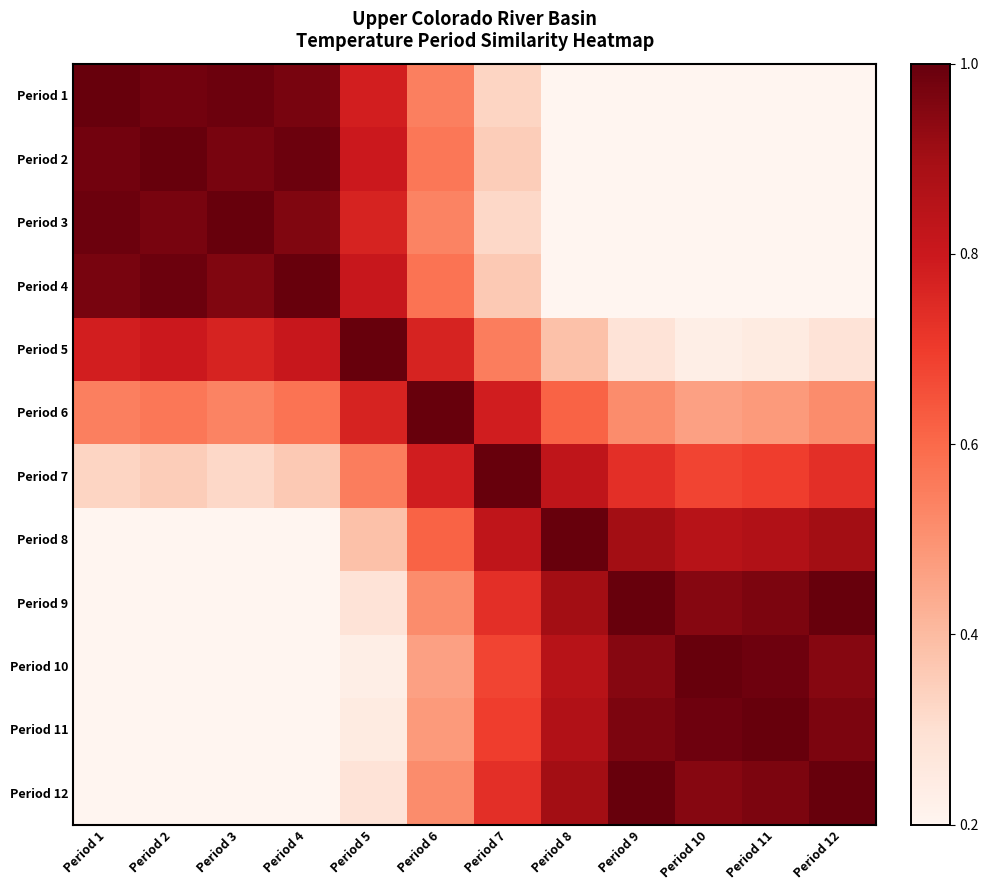

What is the total value across all series at Period 3?

5.8